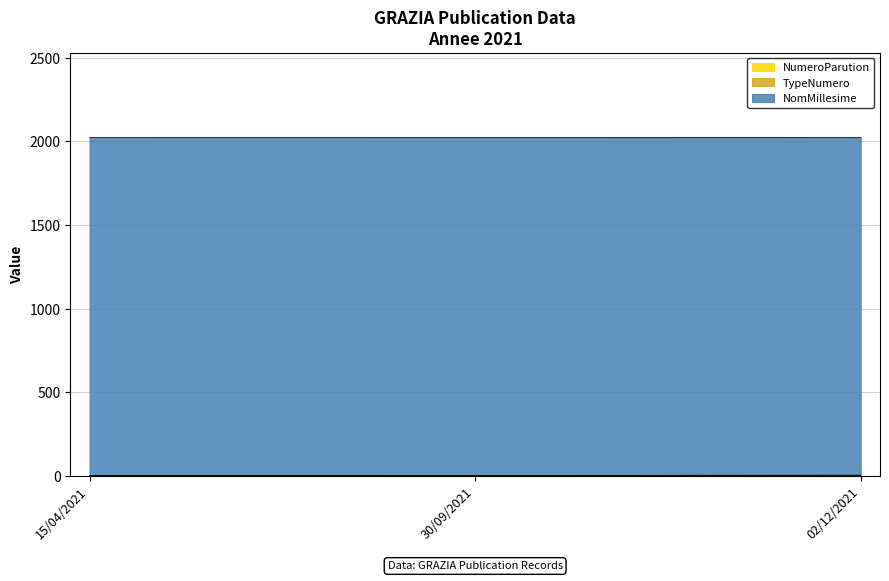

List the series in order of their peak value, highest first.

NomMillesime, NumeroParution, TypeNumero